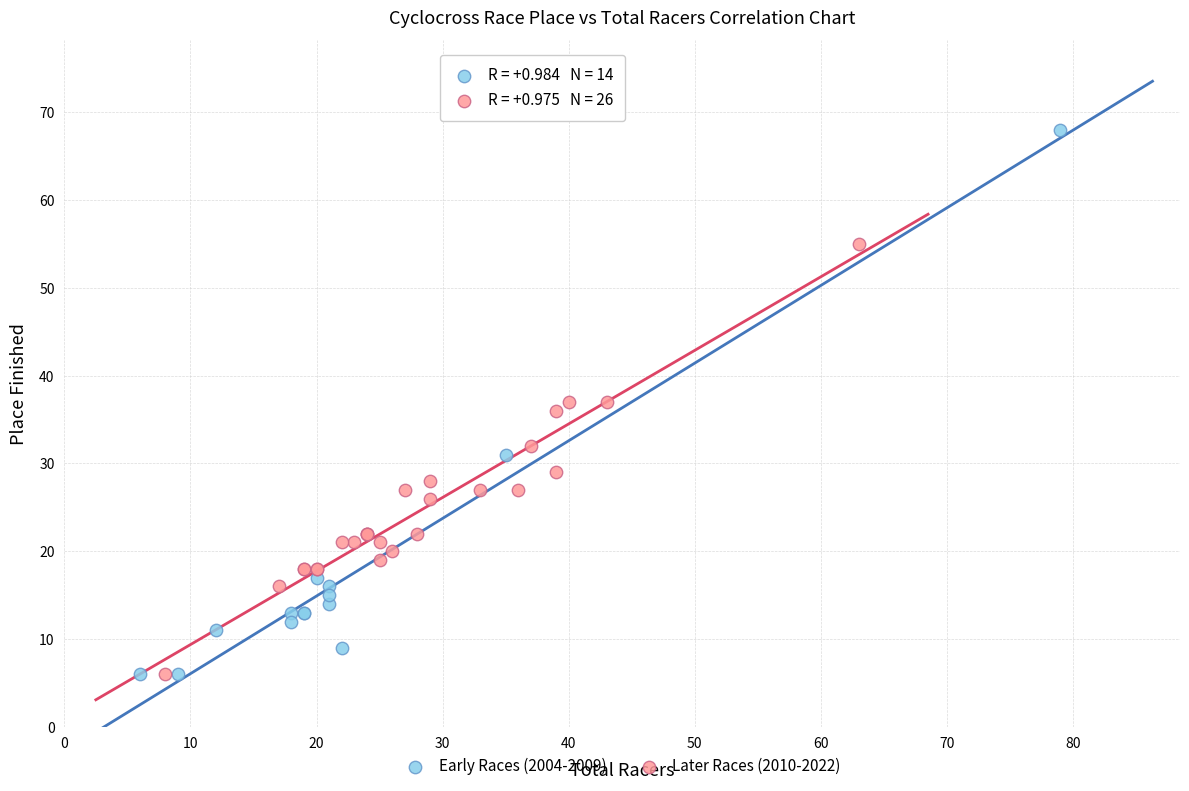

Which series has the largest Y range (max minus min)?

Early Races (2004-2009)